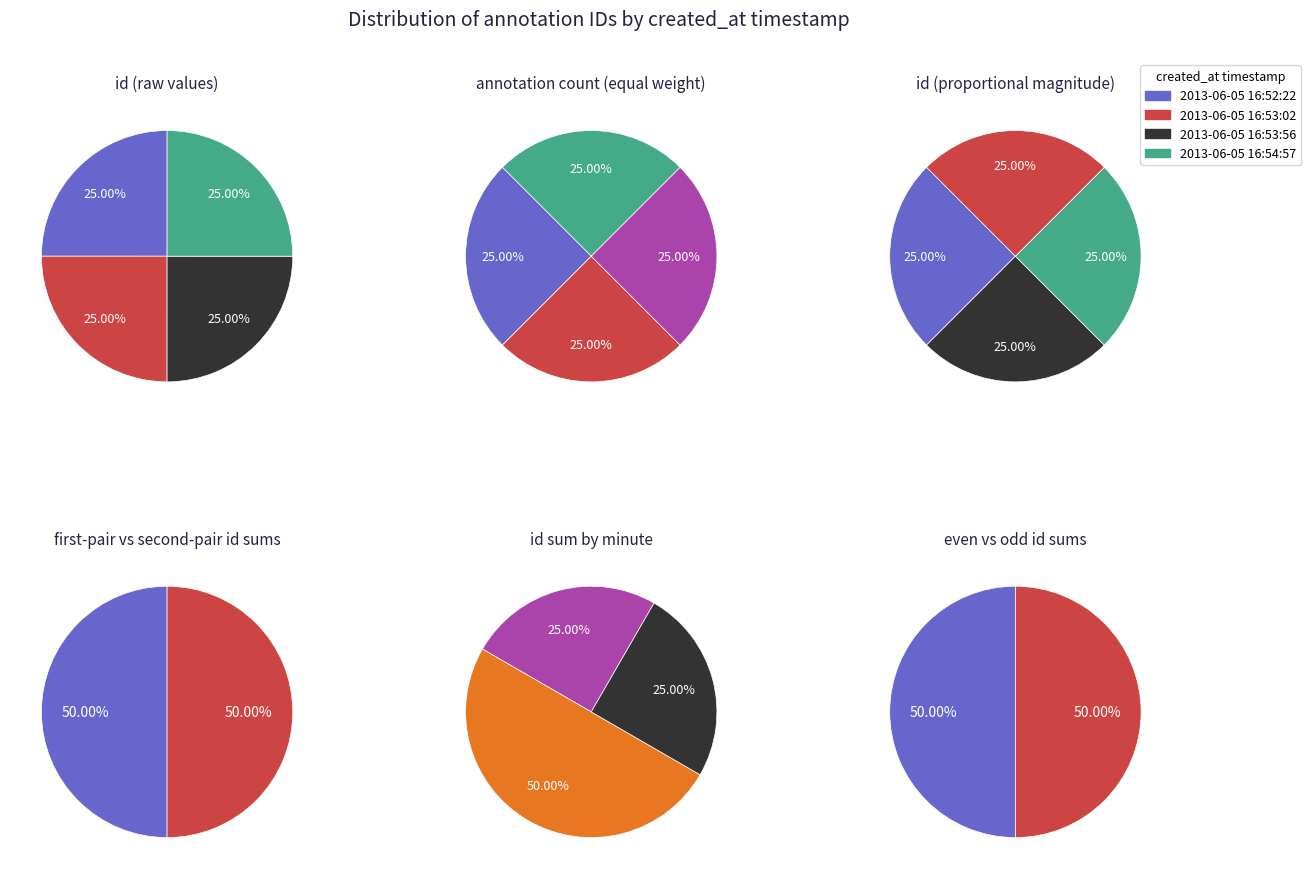

How many slices are in this pie chart?

4